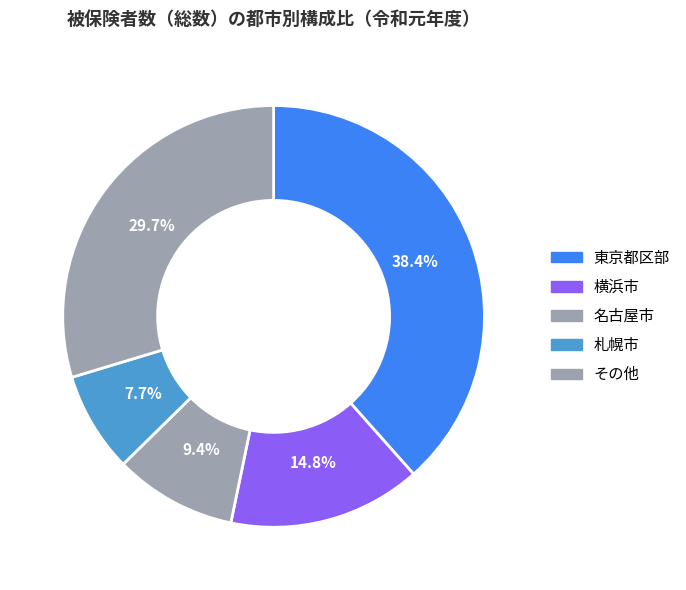

How many slices are in this pie chart?

5